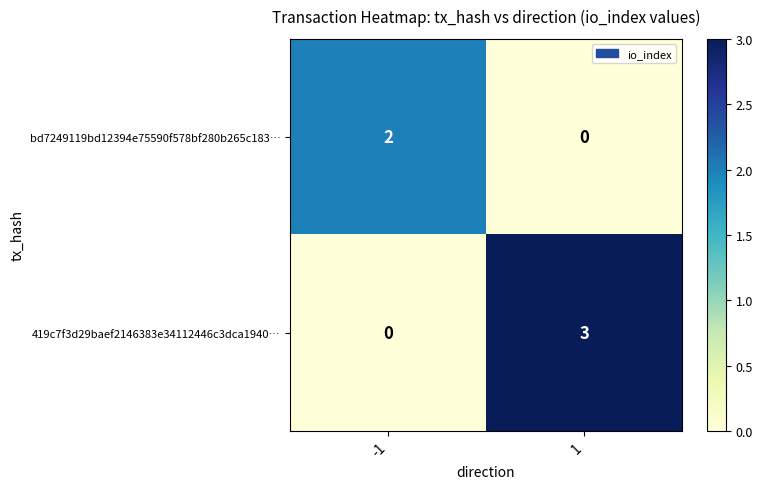

What is the total value across all series at 1?

3